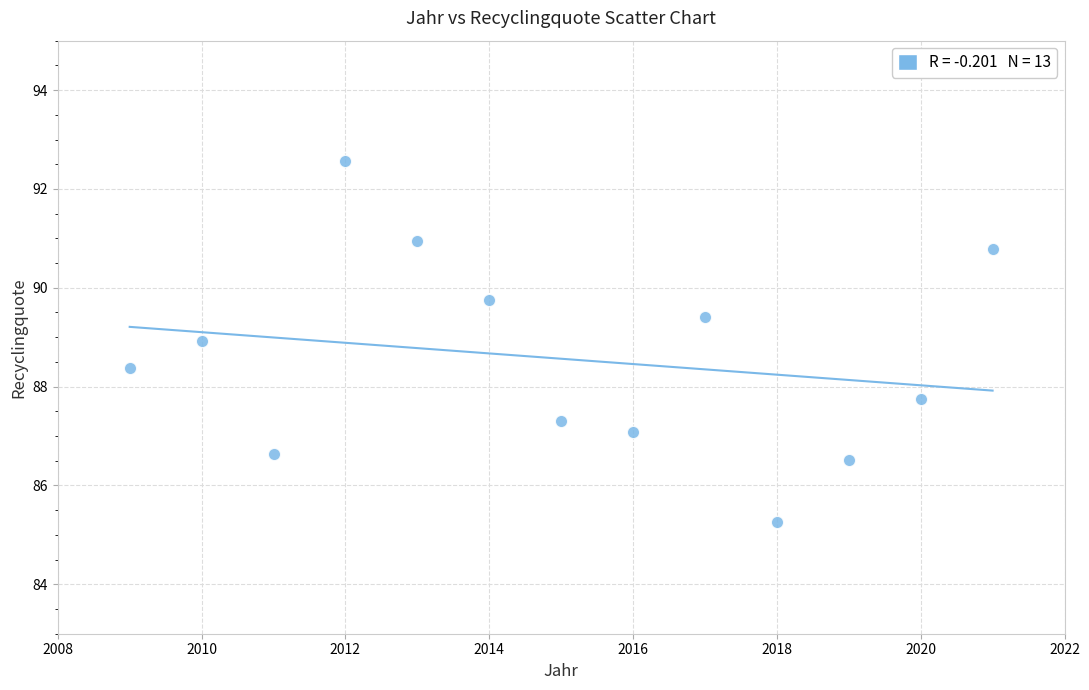

What Y value in the scatter plot is closest to 88?

87.7